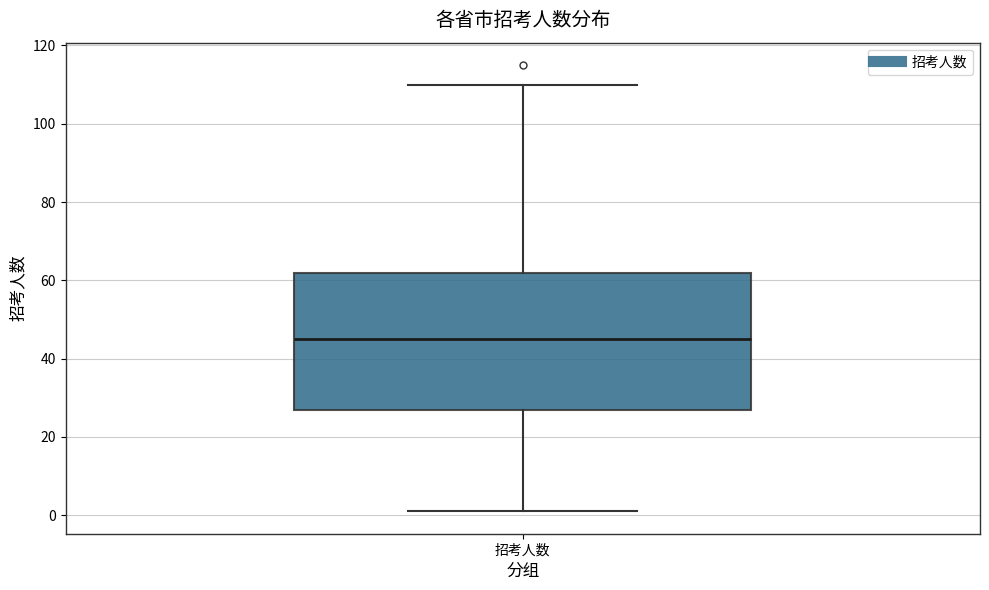

Where is the lower edge of the box for 招考人数 on the y-axis? The values are not printed on the chart, so give them approximately, as read against the axis.

28